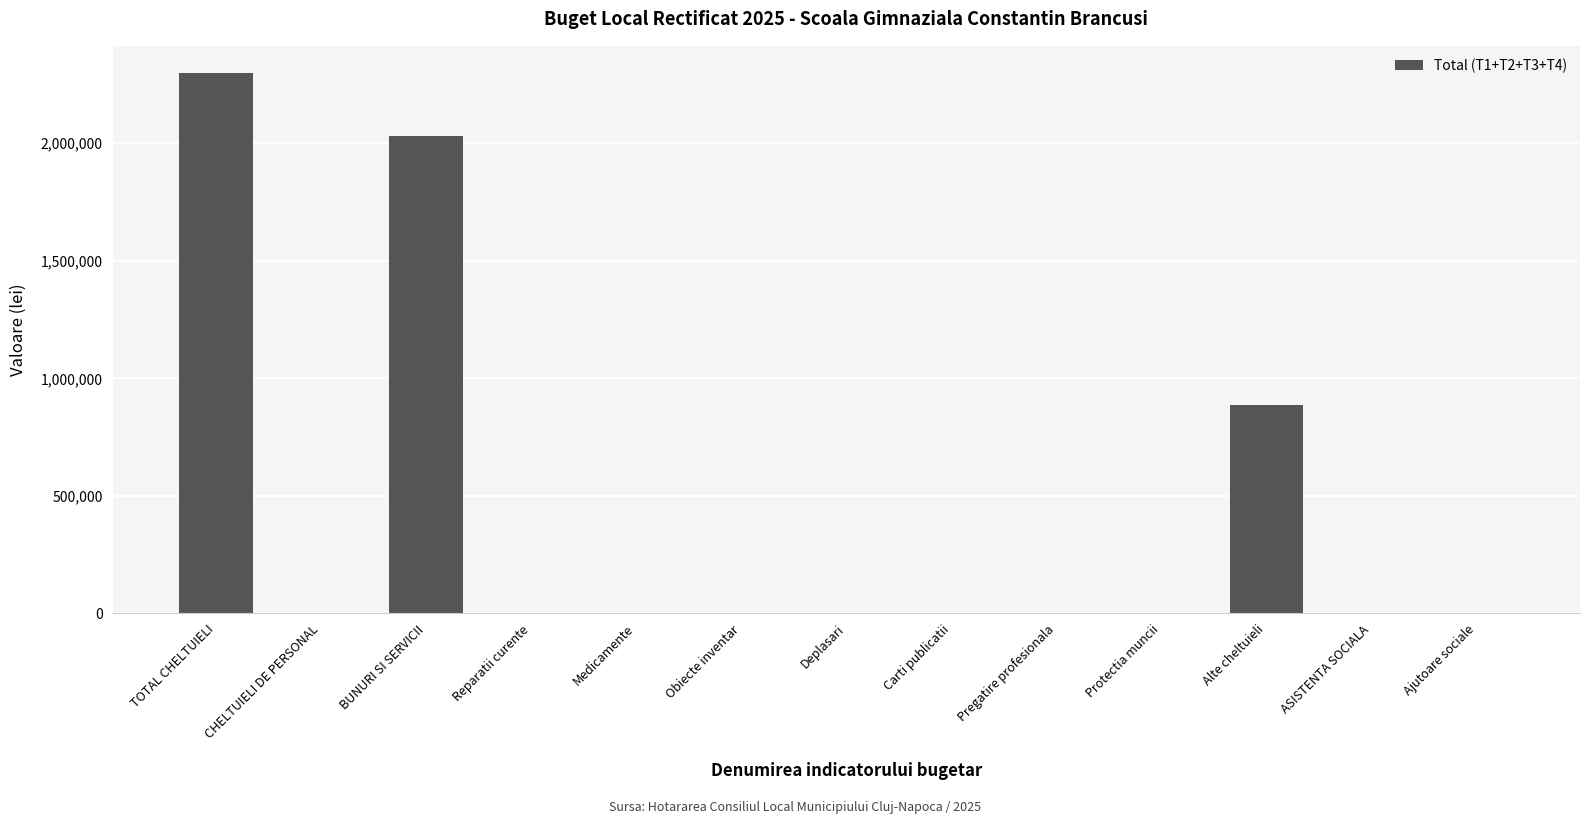

Which label corresponds to the largest value in the chart?

TOTAL CHELTUIELI